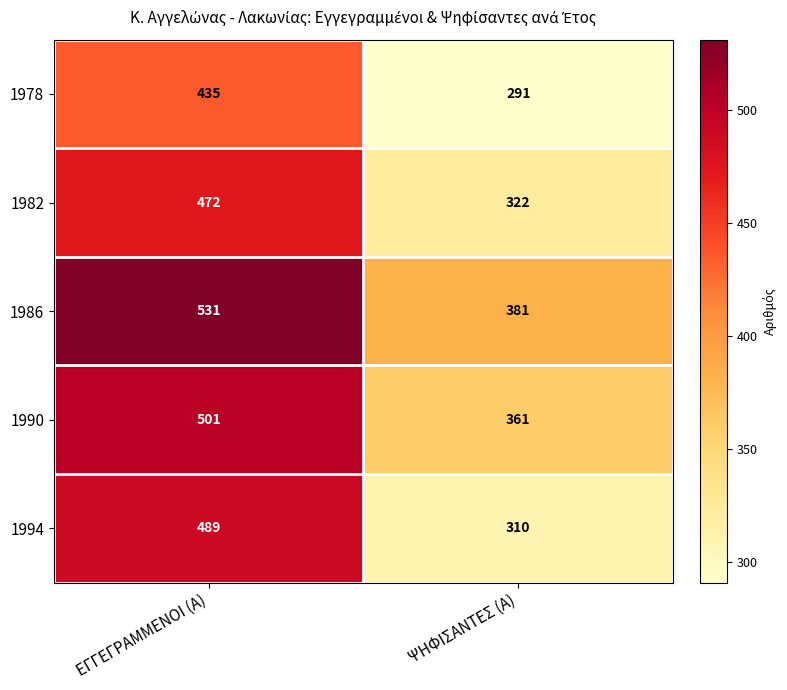

Which series has the largest total across all categories?

1986